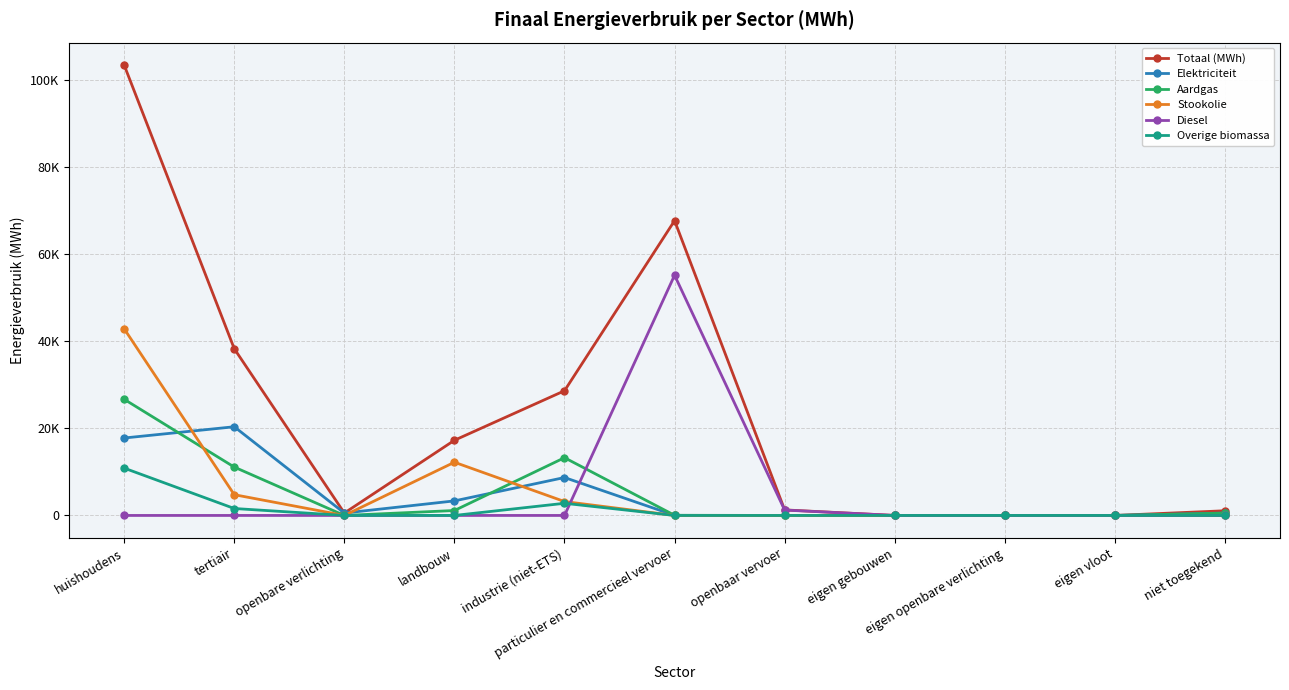

Rank the series at eigen vloot from highest to lowest value.

Totaal (MWh), Elektriciteit, Aardgas, Stookolie, Diesel, Overige biomassa